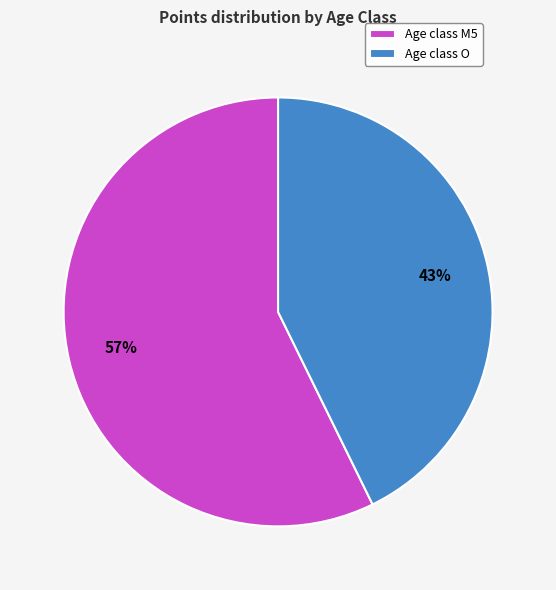

Between Age class O and Age class M5, which is larger?

Age class M5